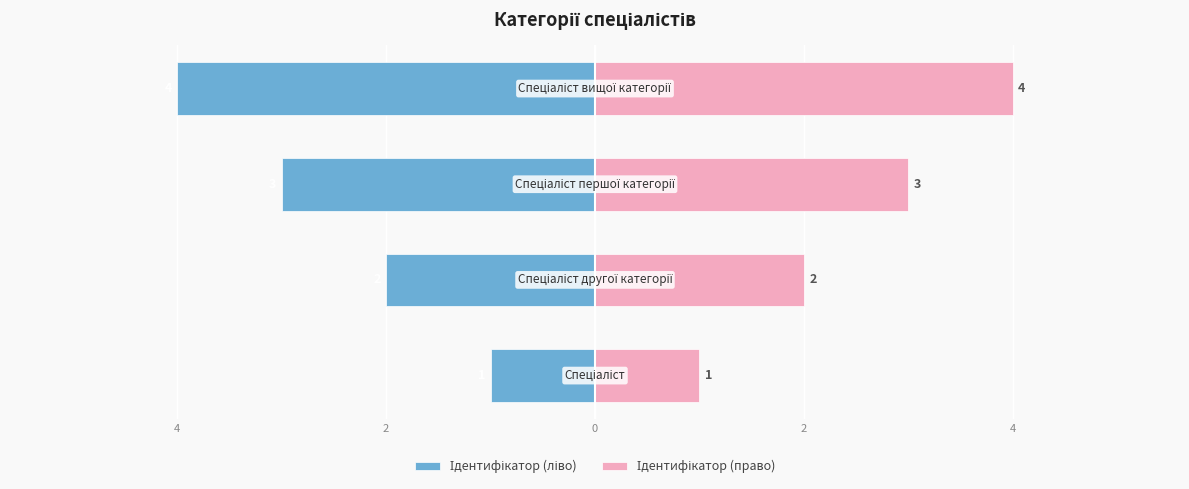

Reading left to right, extract all data points from this chart.

Ідентифікатор (ліво): -1	-2	-3	-4
Ідентифікатор (право): 1	2	3	4